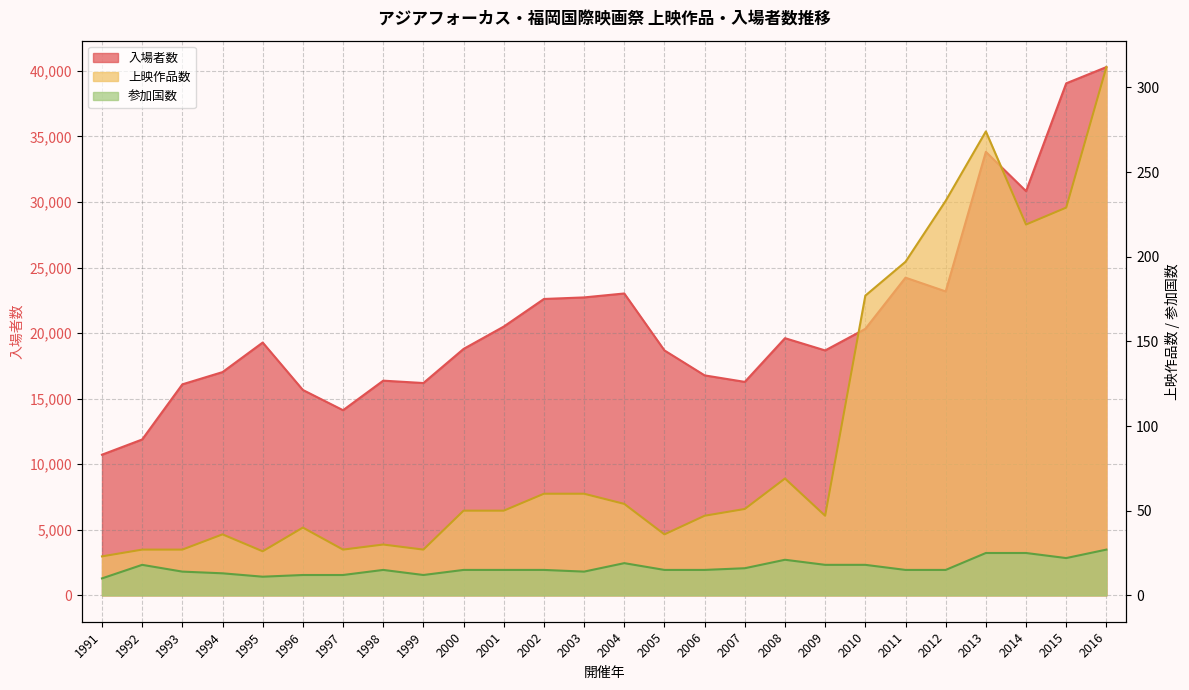

Where is the first local minimum for 入場者数?

1997